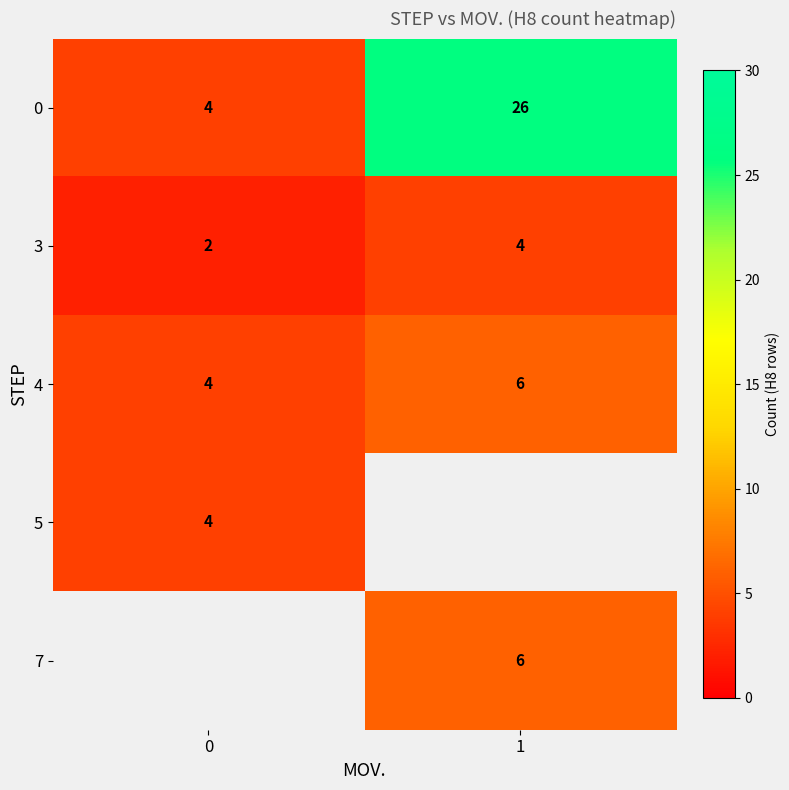

Rank the categories by 4 value from lowest to highest.

0, 1